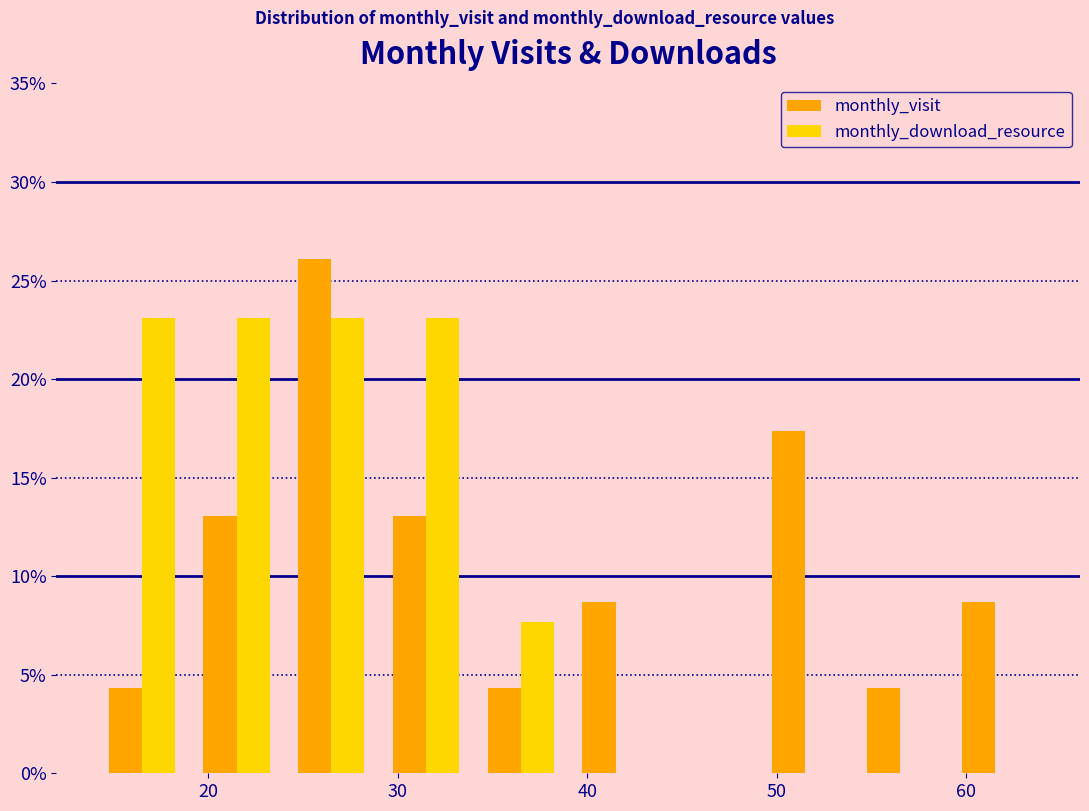

What is the height of the monthly_visit bar covering 49 to 54 on the x-axis? The values are not printed on the chart, so give them approximately, as read against the axis.

17.5